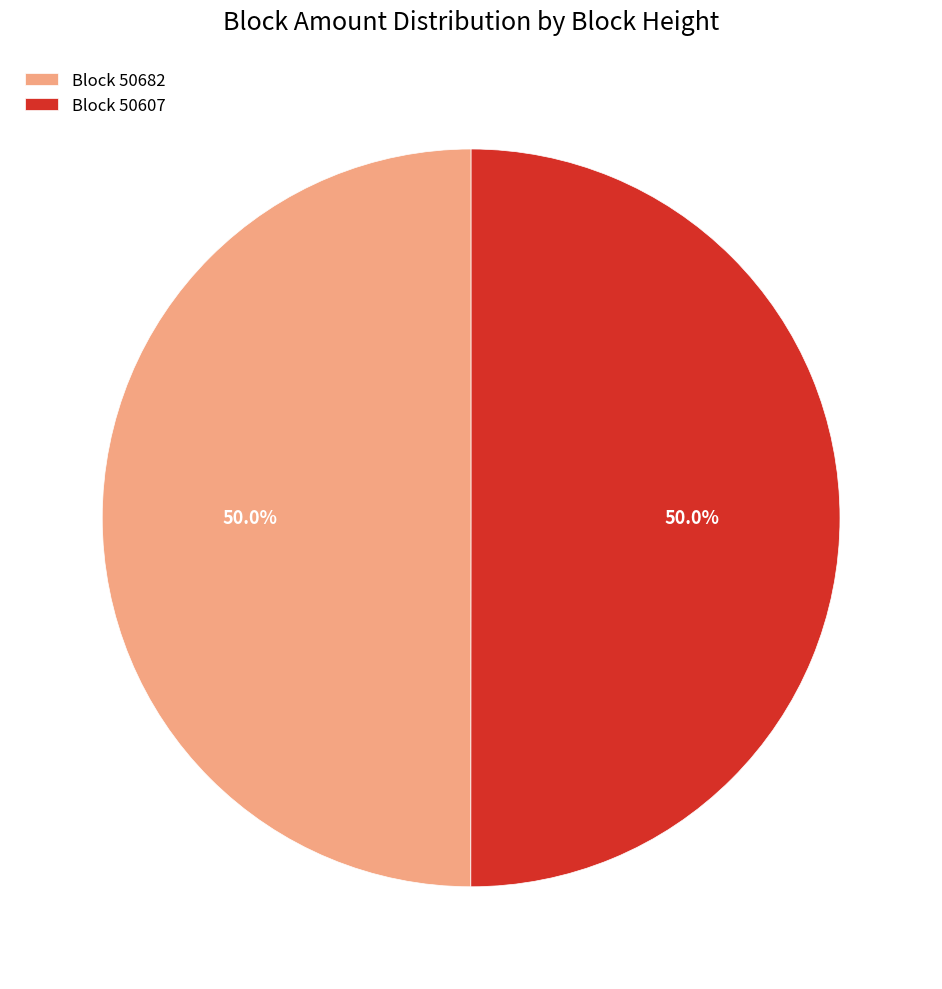

Approximately how many times larger is the value at Block 50682 compared to Block 50607?

1.0